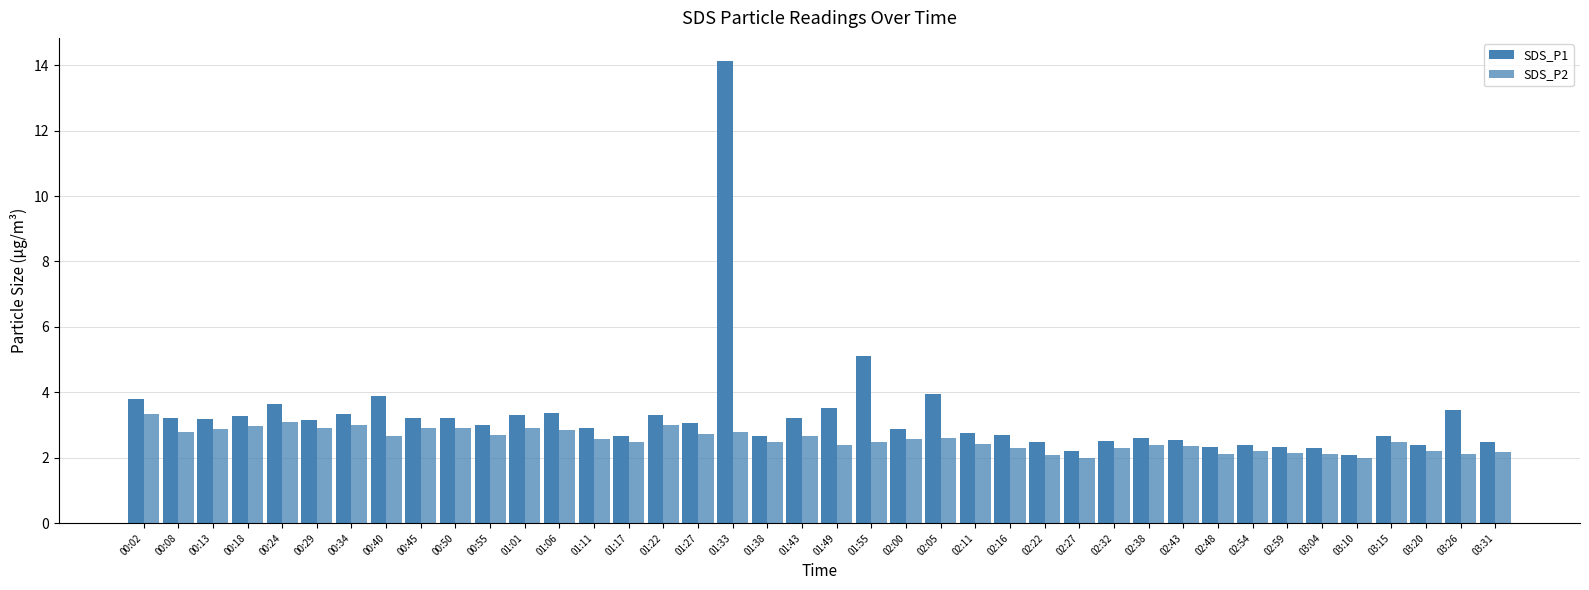

At which label does SDS_P1 reach its peak?

01:33